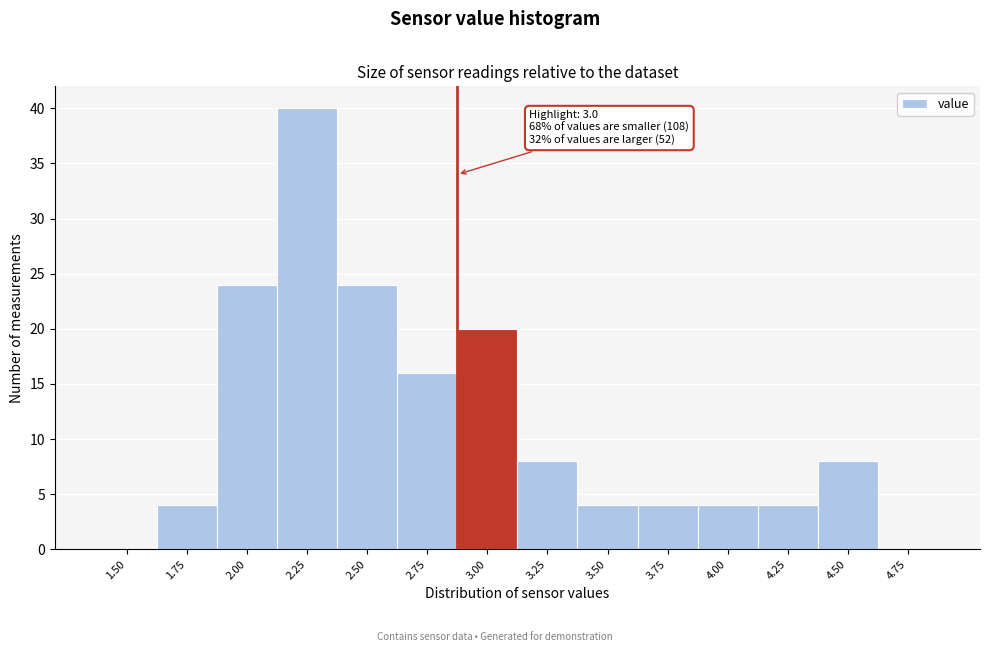

Reading left to right, transcribe all the data shown in this chart.

1.50=0	1.75=4	2.00=24	2.25=40	2.50=24	2.75=16	3.00=20	3.25=8	3.50=4	3.75=4	4.00=4	4.25=4	4.50=8	4.75=0